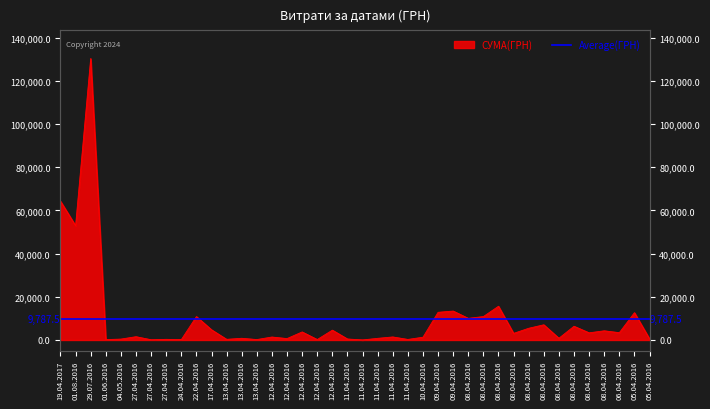

What is the label of the 28th point from the left?

08.04.2016